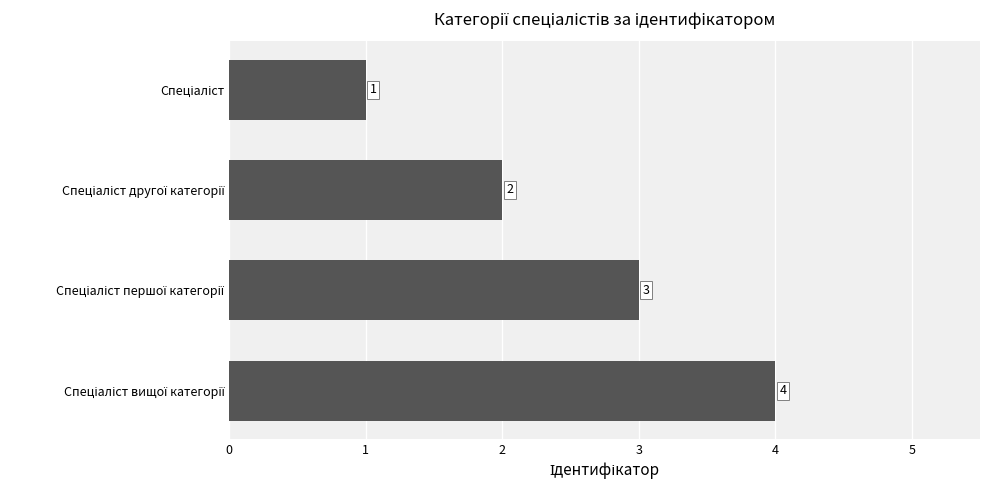

What is the greatest value displayed?

4